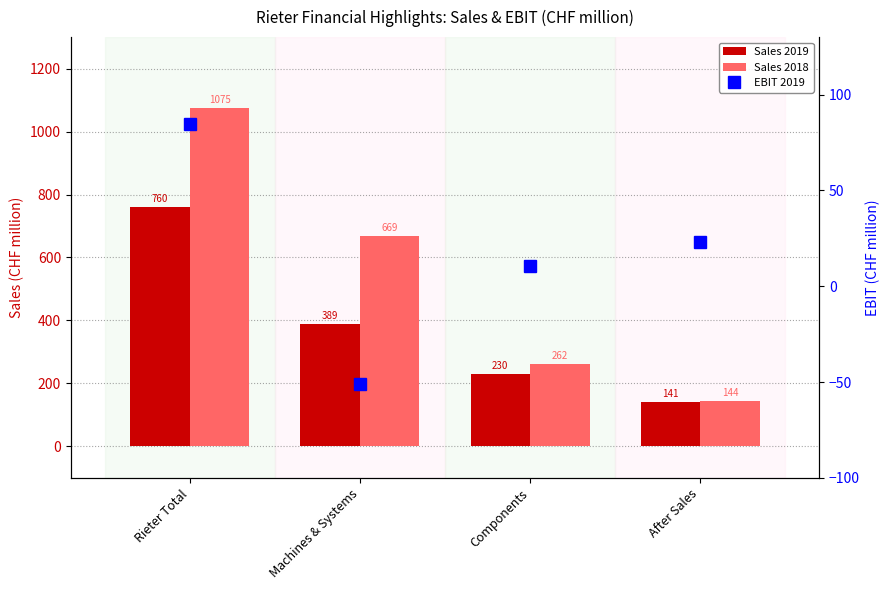

Reading left to right, list all the values displayed in this chart.

Sales 2019: 760.0	389.0	230.2	140.8
Sales 2018: 1075.2	669.3	262.3	143.6
EBIT 2019: 84.9	-50.8	10.7	23.2